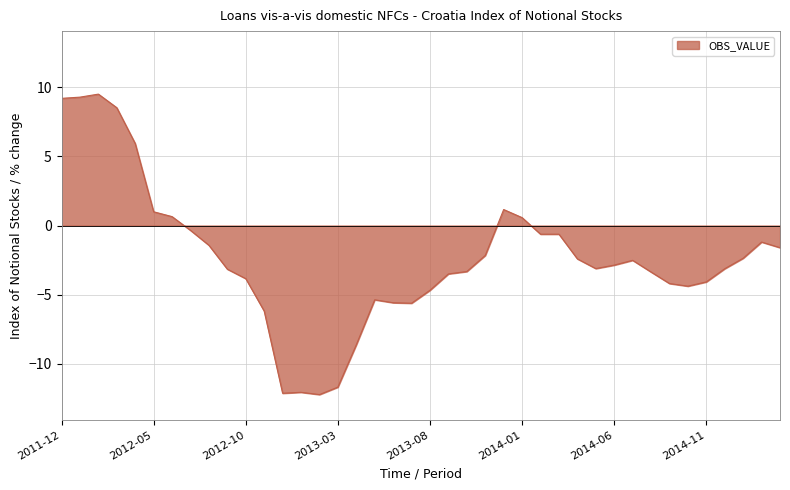

What is the maximum value shown in the chart?

9.5